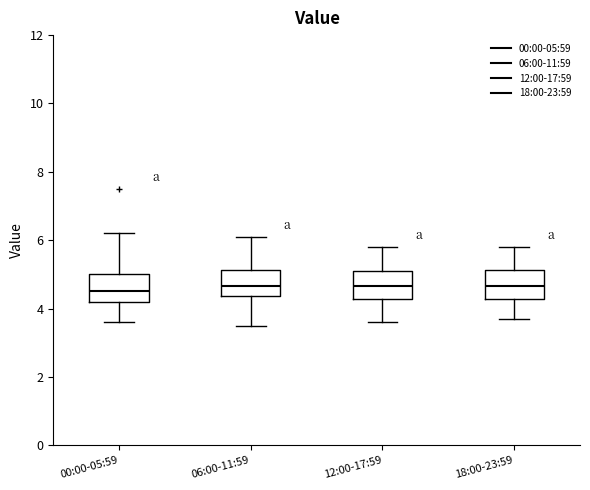

Where does the lower whisker of the box for 18:00-23:59 end on the y-axis? The values are not printed on the chart, so give them approximately, as read against the axis.

3.8